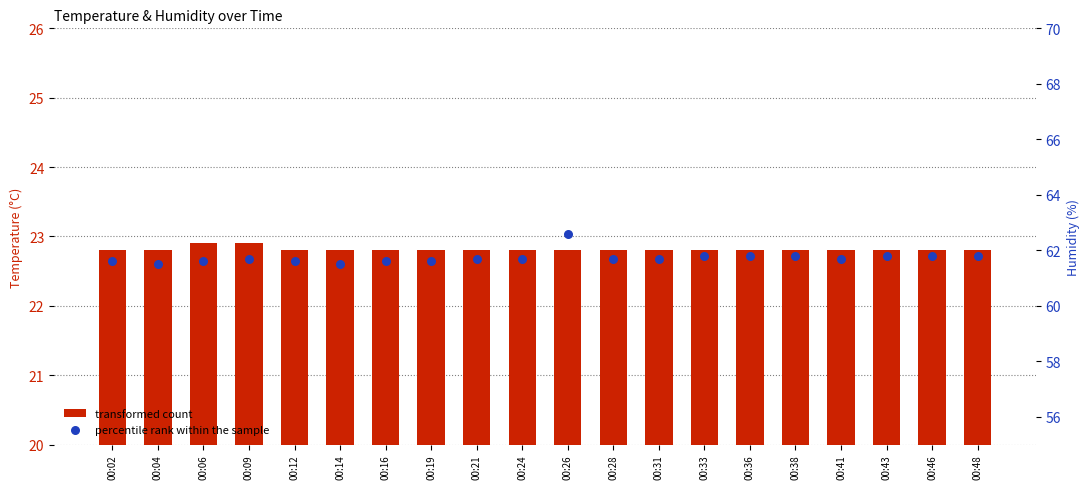

Which series has the largest Y range (max minus min)?

percentile rank within the sample